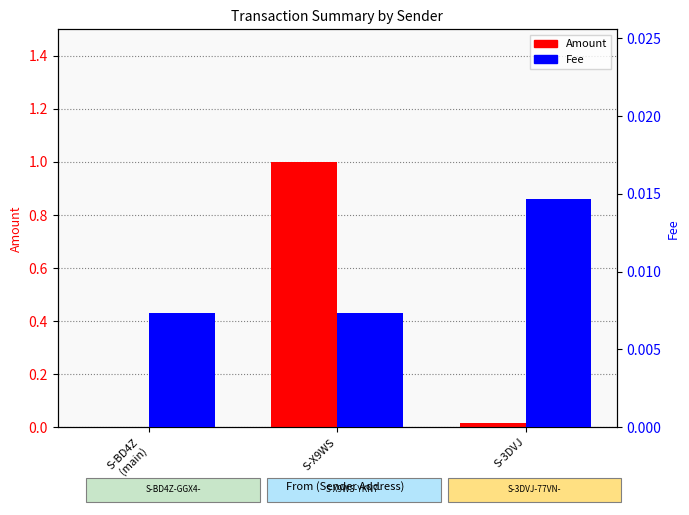

The value of Amount at S-BD4Z
(main) is 0.0. True or false?

True